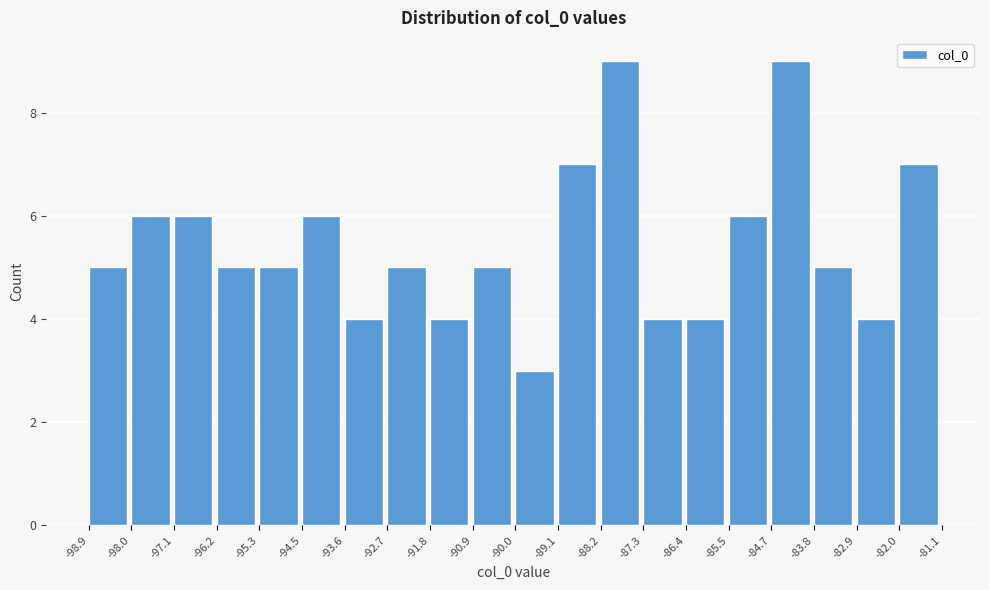

What is the height of the bar covering -98.0 to -97.1 on the x-axis? The values are not printed on the chart, so give them approximately, as read against the axis.

6